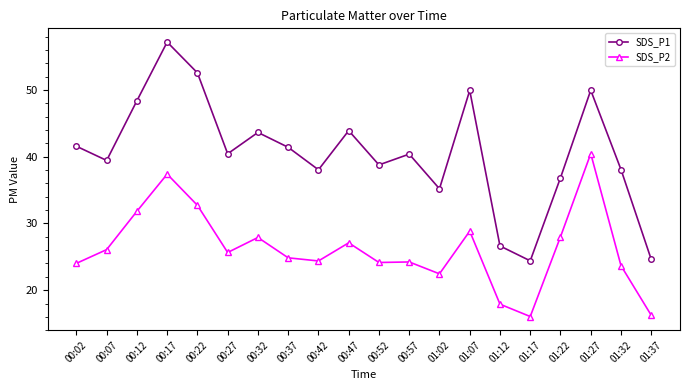

Rank the series by their maximum value, from lowest to highest.

SDS_P2, SDS_P1